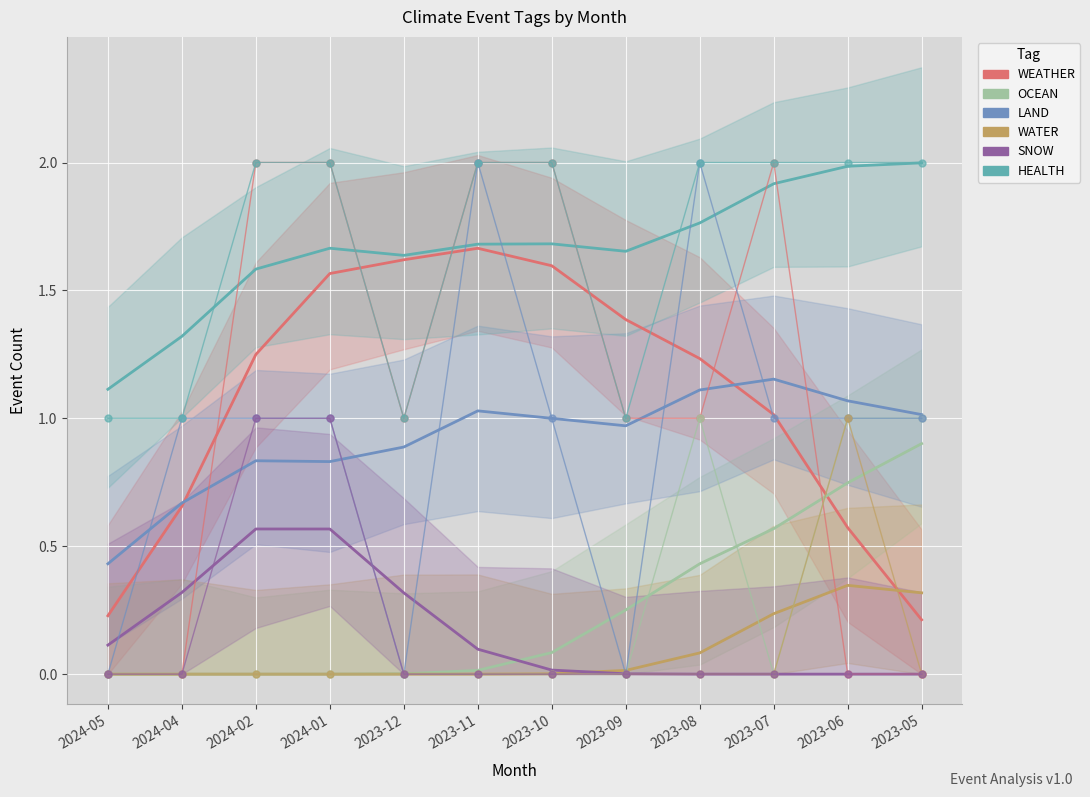

Is the value of LAND at 2024-05 greater than the value of SNOW at 2023-08?

Yes